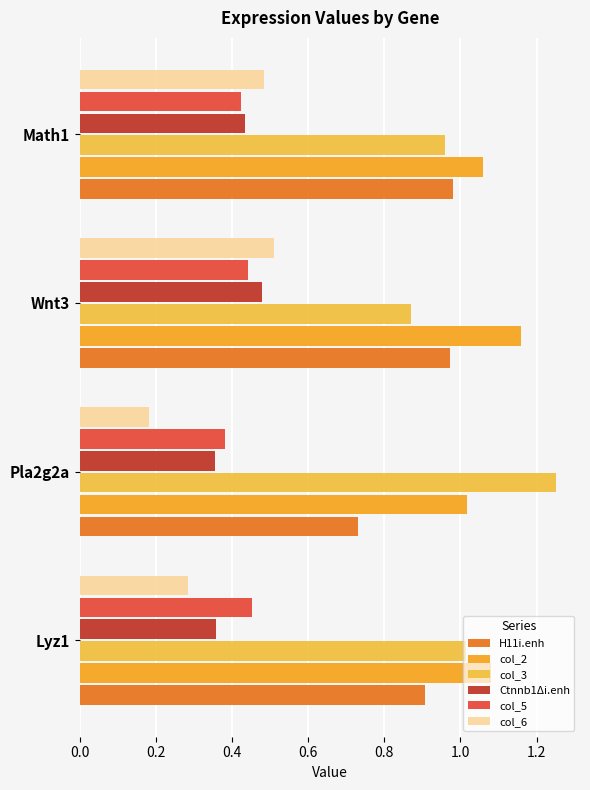

How many data points does each series have?

4